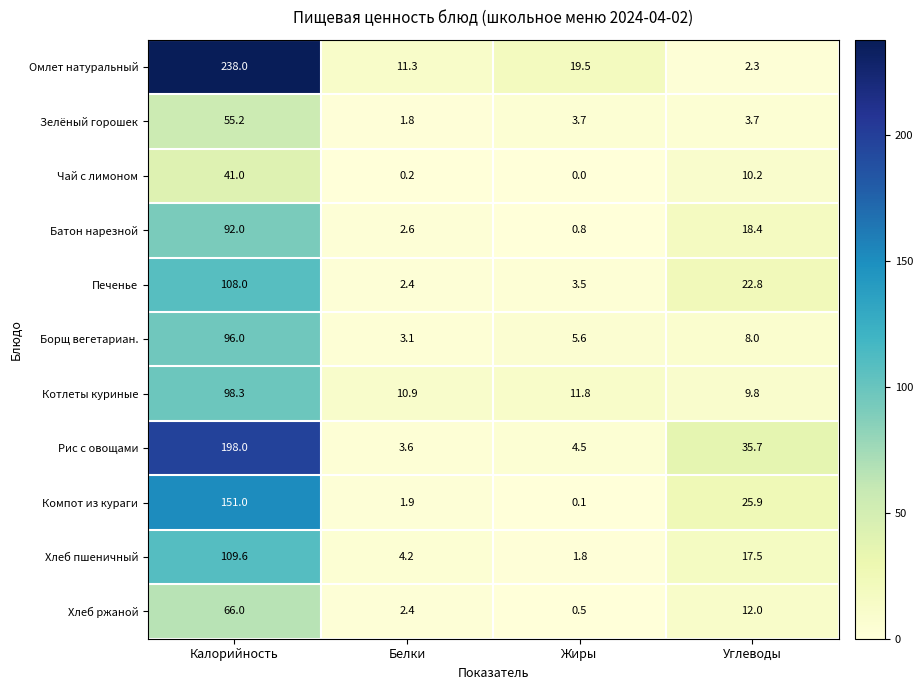

What is the sum of all Зелёный горошек values?

64.4